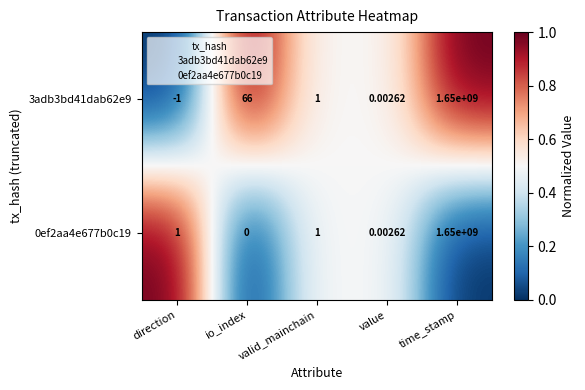

At how many categories does at least one series exceed 0?

5